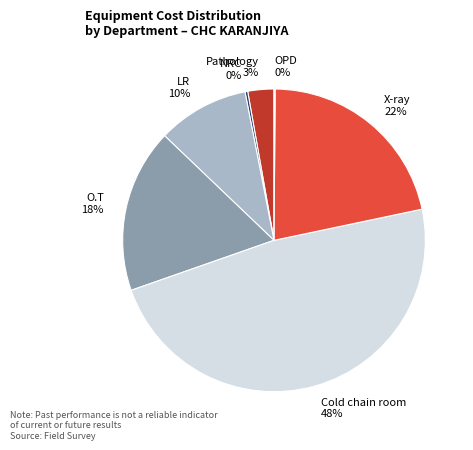

What percentage is the Pathology slice, to the nearest percent?

3%